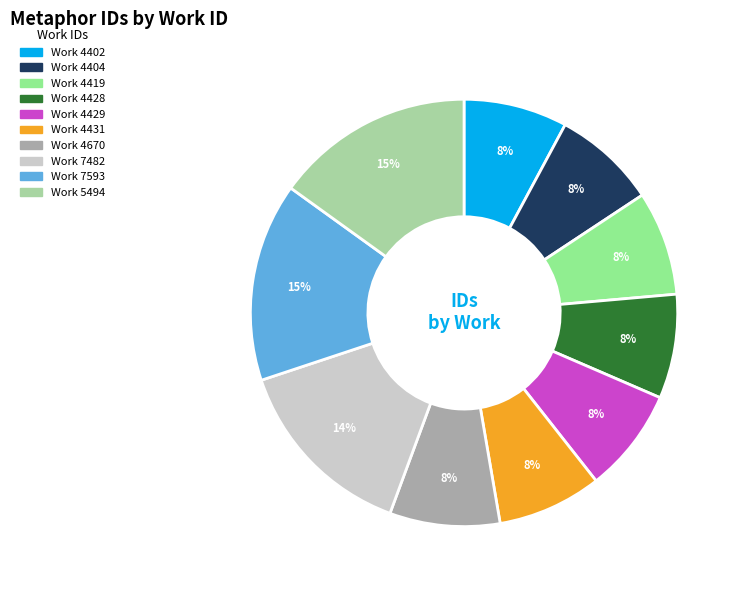

Which slice is the smallest?

4402